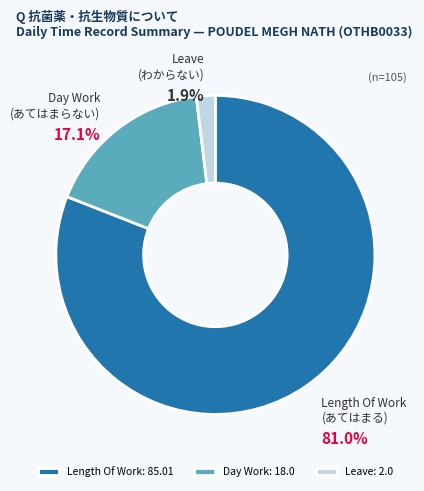

Which category accounts for the majority?

Length Of Work